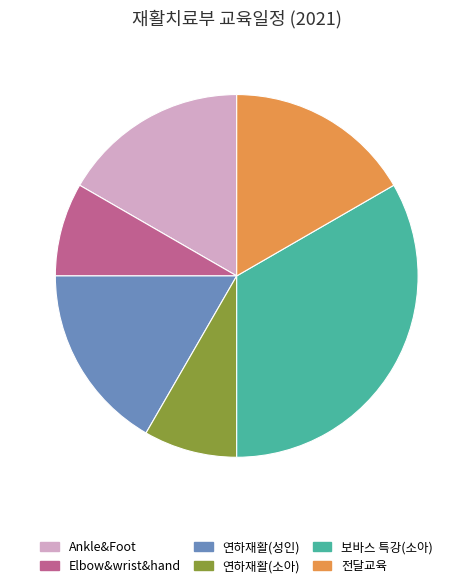

Combined, do 전달교육 and 연하재활(소아) account for over 50%?

No